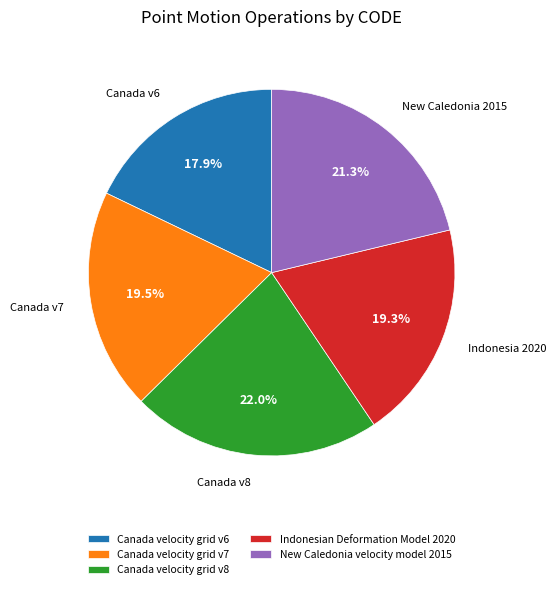

Is it true that New Caledonia velocity model 2015 is 27% of the pie?

False